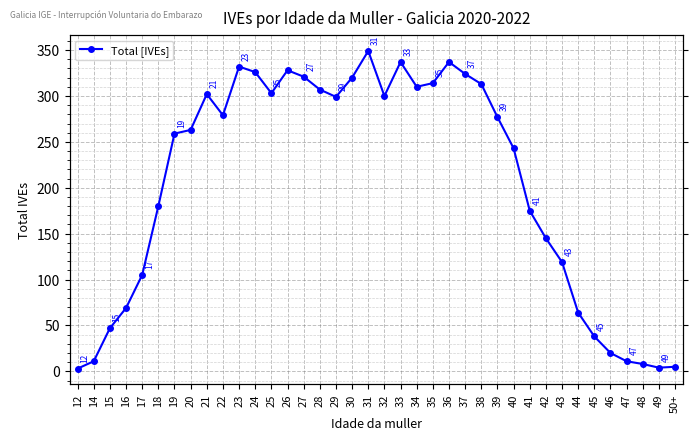

Which label corresponds to the smallest value in the chart?

12